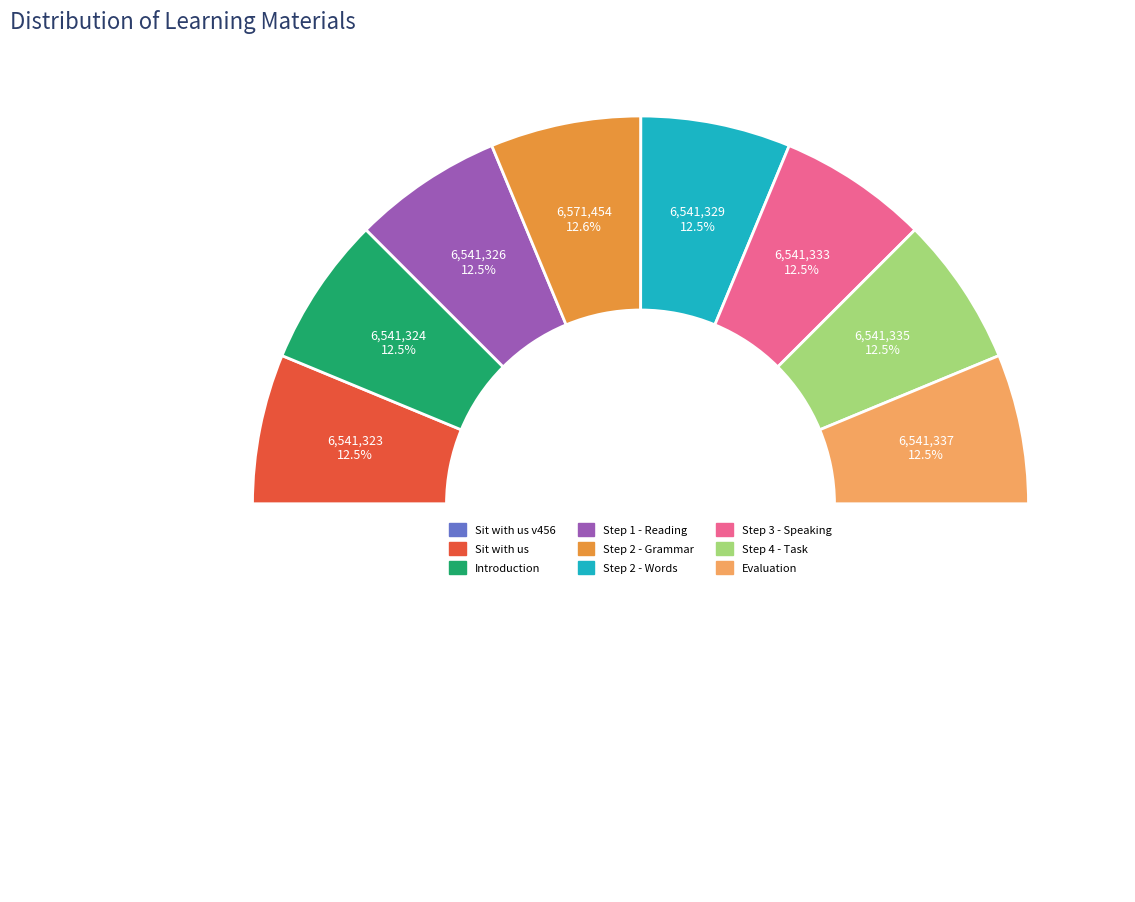

How many segments does this pie chart have?

9